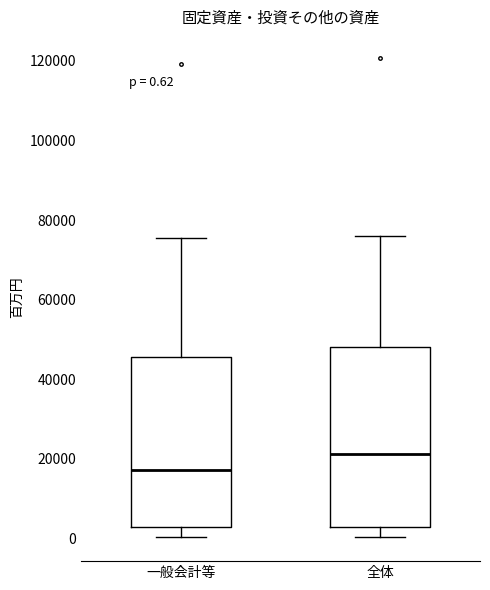

Comparing the boxes themselves (not the whiskers), which one is the tallest?

全体